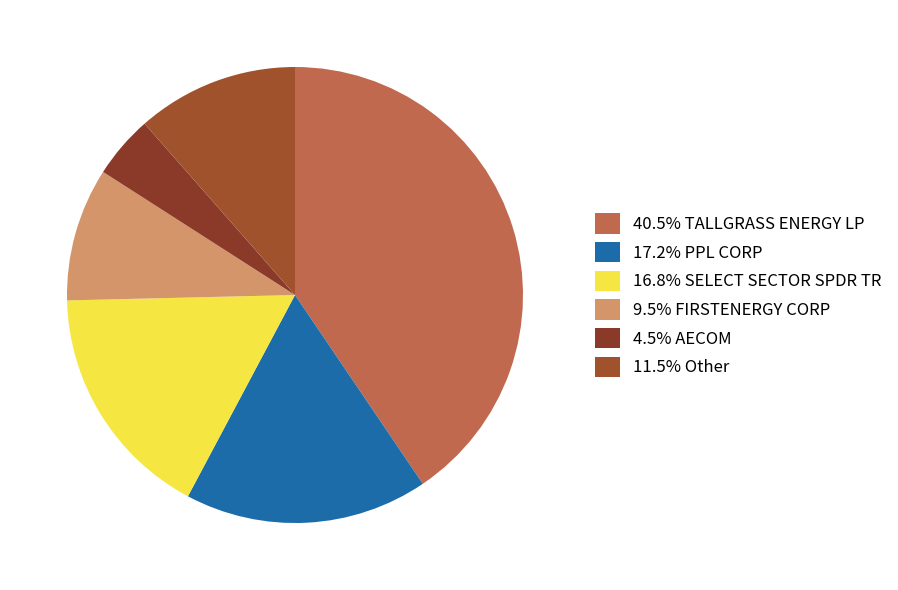

How many slices are in this pie chart?

6